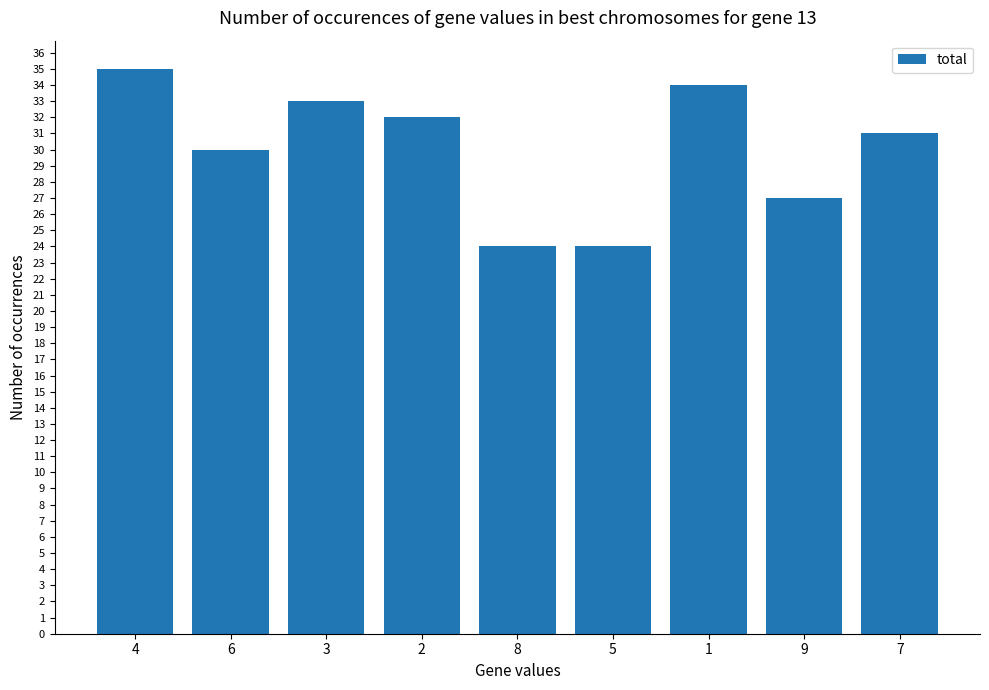

Reading left to right, what are all the values shown in this chart?

4=35	6=30	3=33	2=32	8=24	5=24	1=34	9=27	7=31